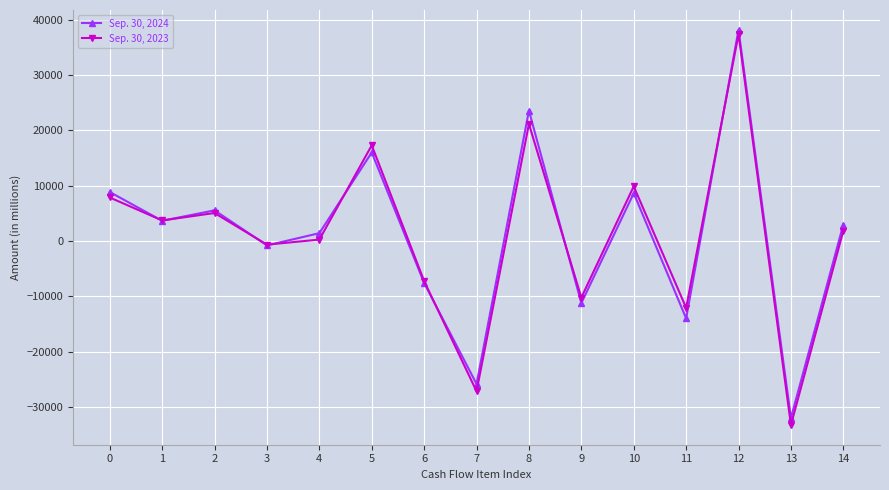

The value of Sep. 30, 2023 at 13 is -52868. True or false?

False